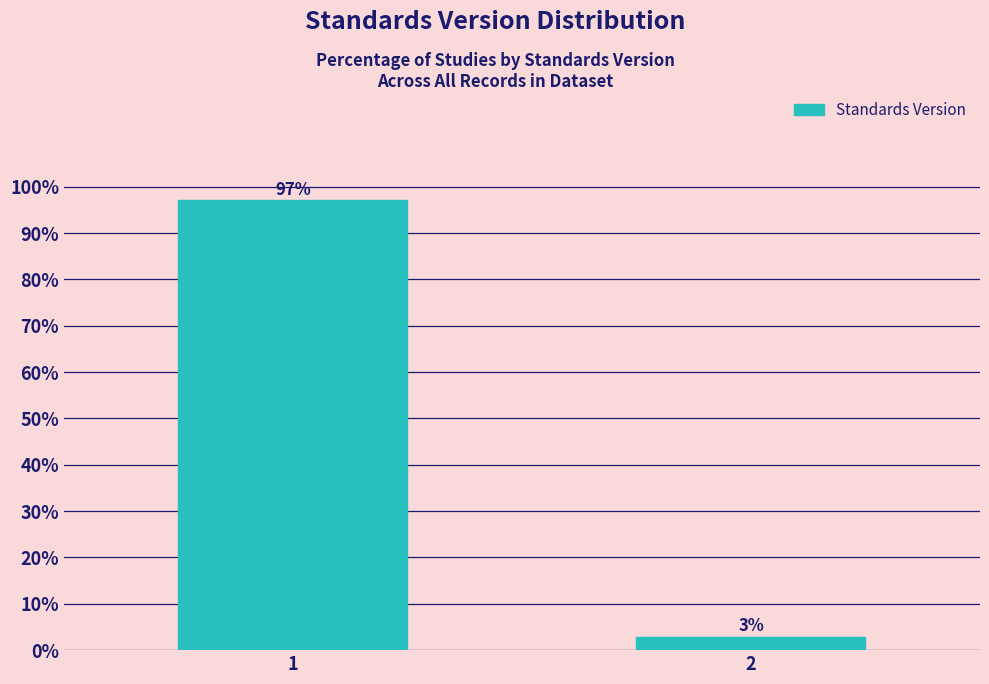

Rank the categories by value from lowest to highest.

2, 1